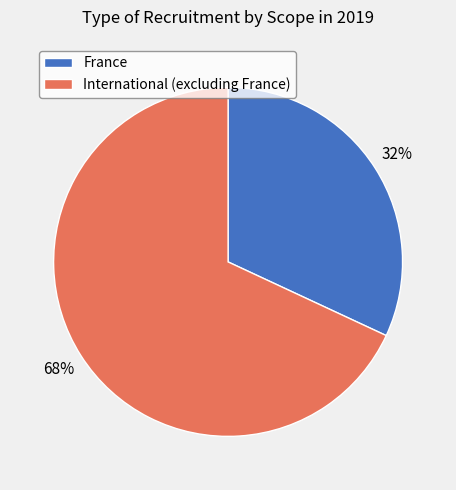

Does International (excluding France) account for over 50% of the chart?

Yes